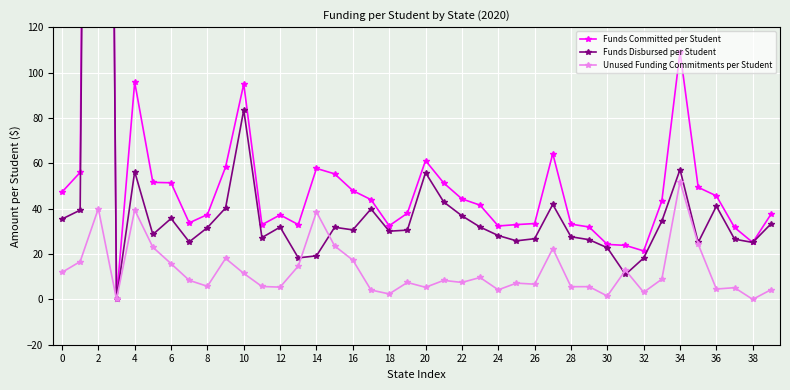

What is the sum of the Unused Funding Commitments per Student values at 16 and 24?

21.5